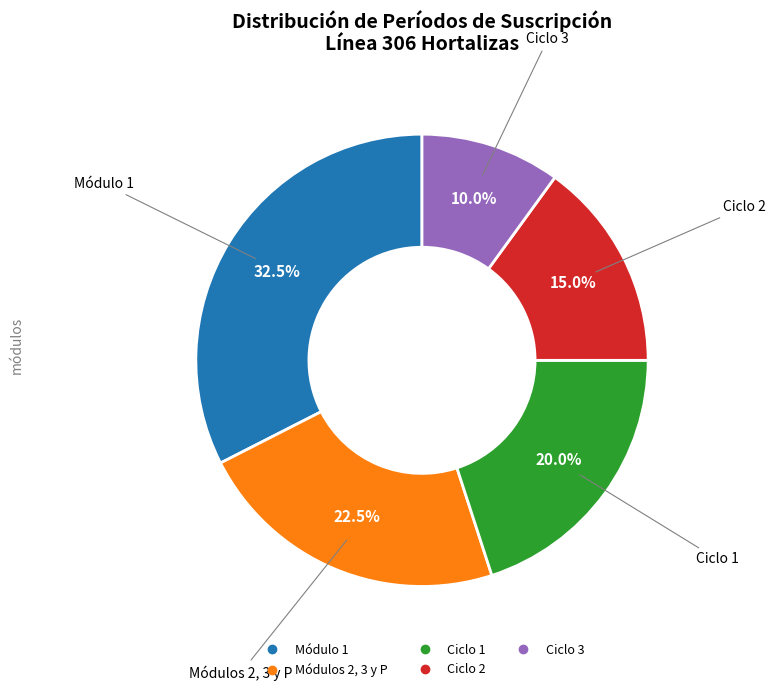

Is there any slice that represents more than half of the pie?

No